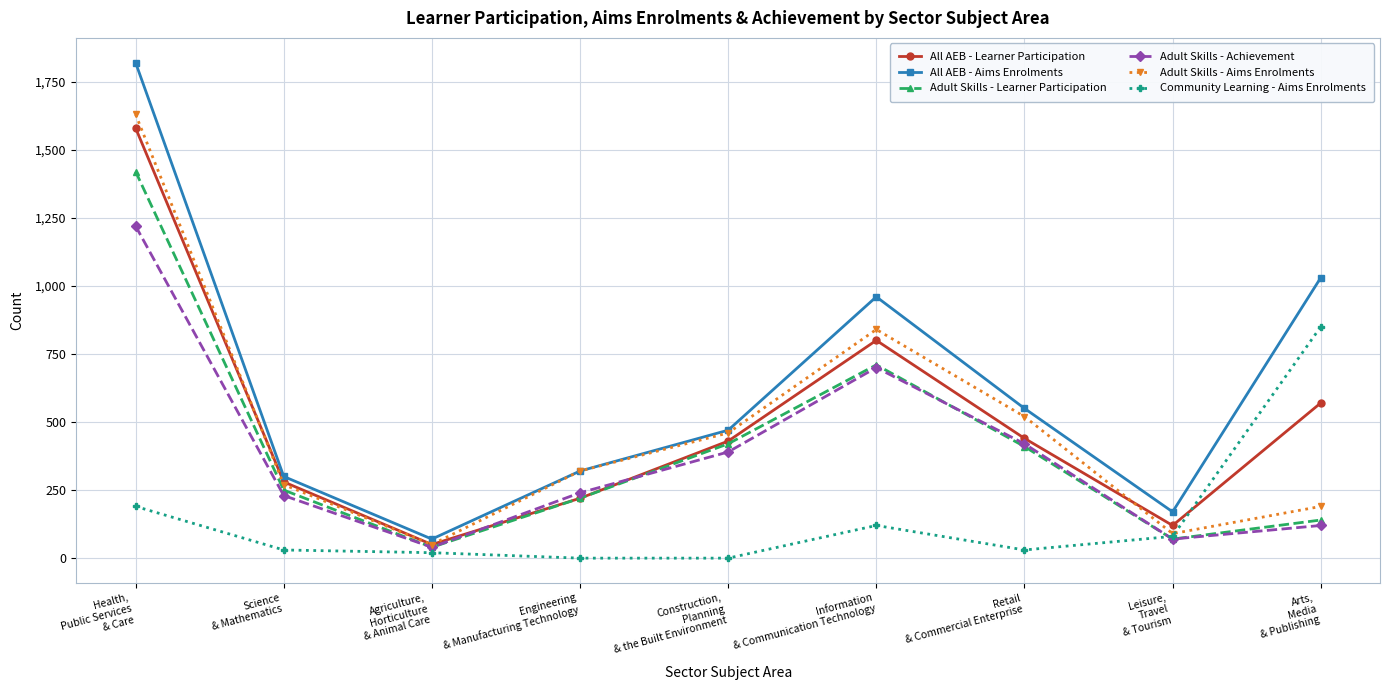

True or false: Community Learning - Aims Enrolments and Adult Skills - Achievement cross at least once.

True